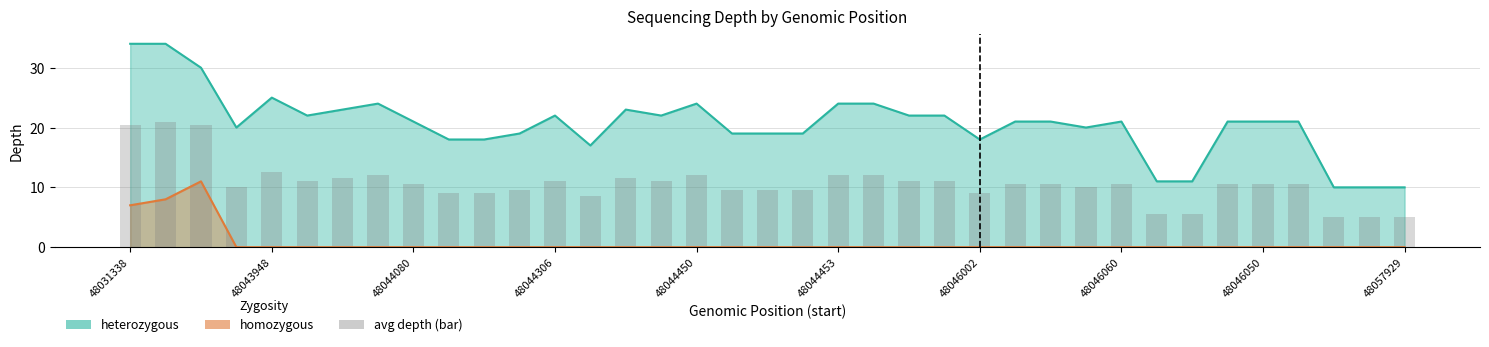

Are the bars horizontal?

No